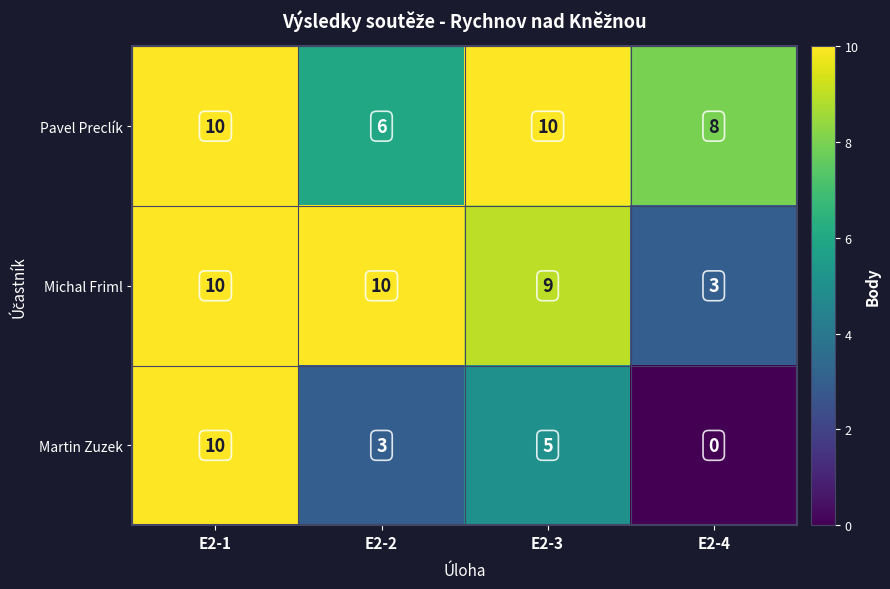

True or false: Pavel Preclík has a value of 10 at E2-3.

True